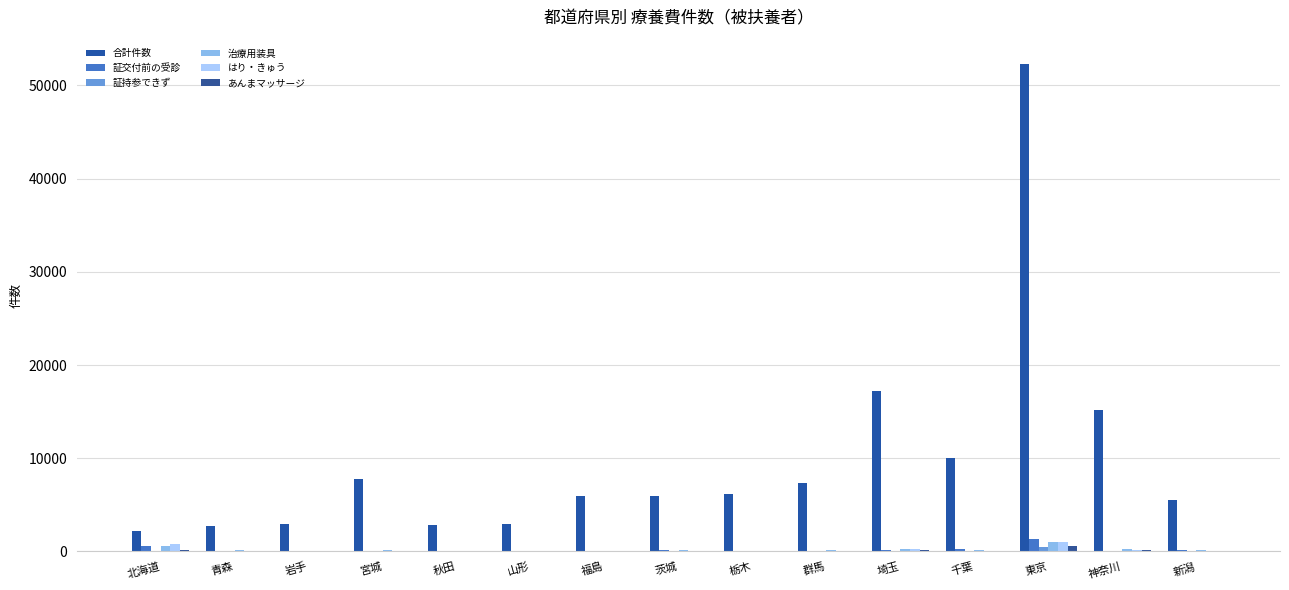

What is the average value of the あんまマッサージ series?

96